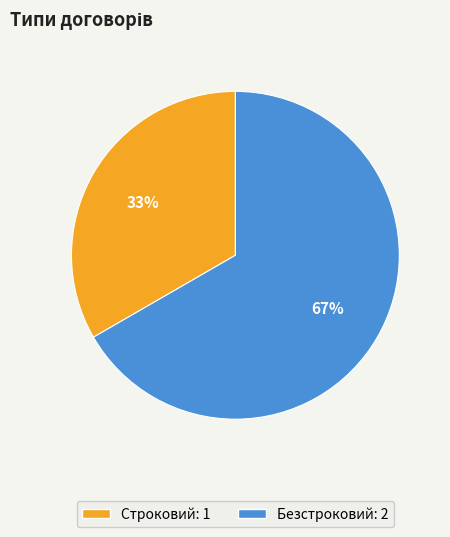

Is it true that Безстроковий is 67% of the pie?

True